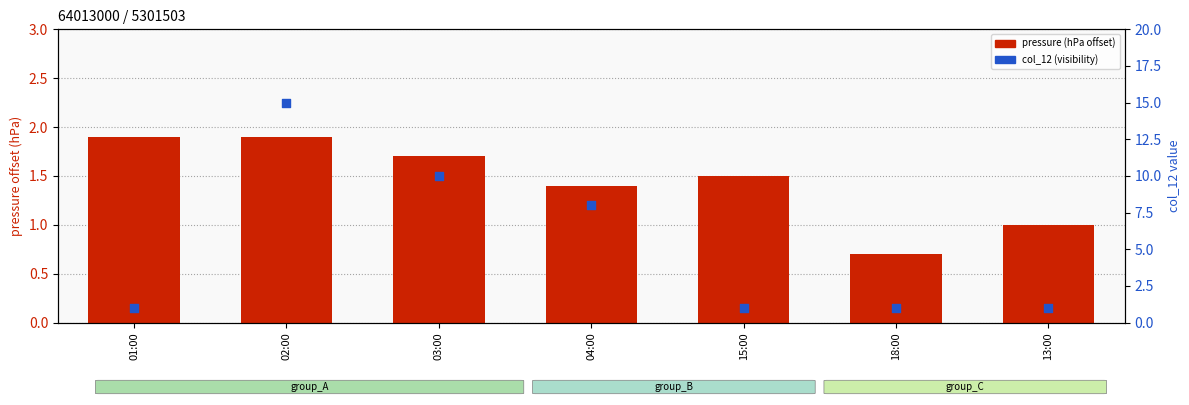

Is the value of col_12 (visibility) at 18:00 greater than the value of pressure (hPa offset) at 18:00?

Yes